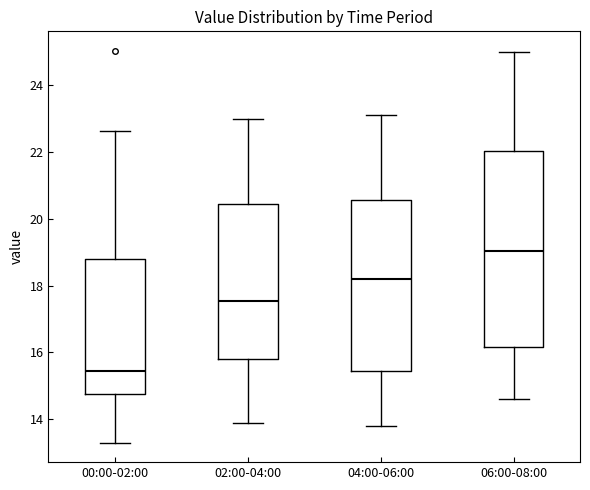

Reading left to right, read every box against the y-axis: the position of its median line, the range the box covers, and the ends of its whiskers. The values are not printed on the chart, so give them approximately, as read against the axis.

00:00-02:00: median 15.4, box 14.8 to 18.8, whiskers 13.4 to 22.6
02:00-04:00: median 17.6, box 15.8 to 20.4, whiskers 14.0 to 23.0
04:00-06:00: median 18.2, box 15.4 to 20.6, whiskers 13.8 to 23.2
06:00-08:00: median 19.0, box 16.2 to 22.0, whiskers 14.6 to 25.0